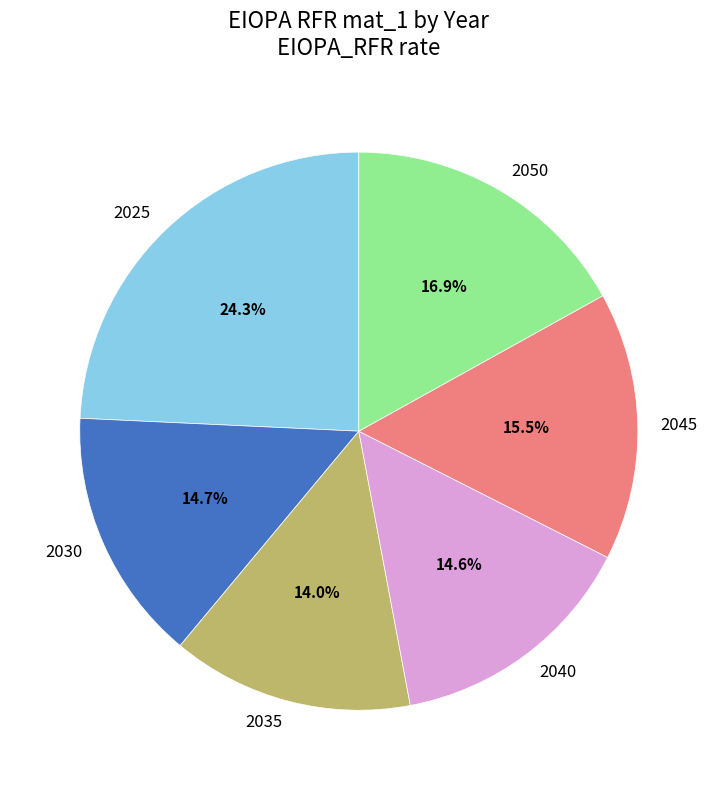

What is the largest slice in the pie chart?

2025